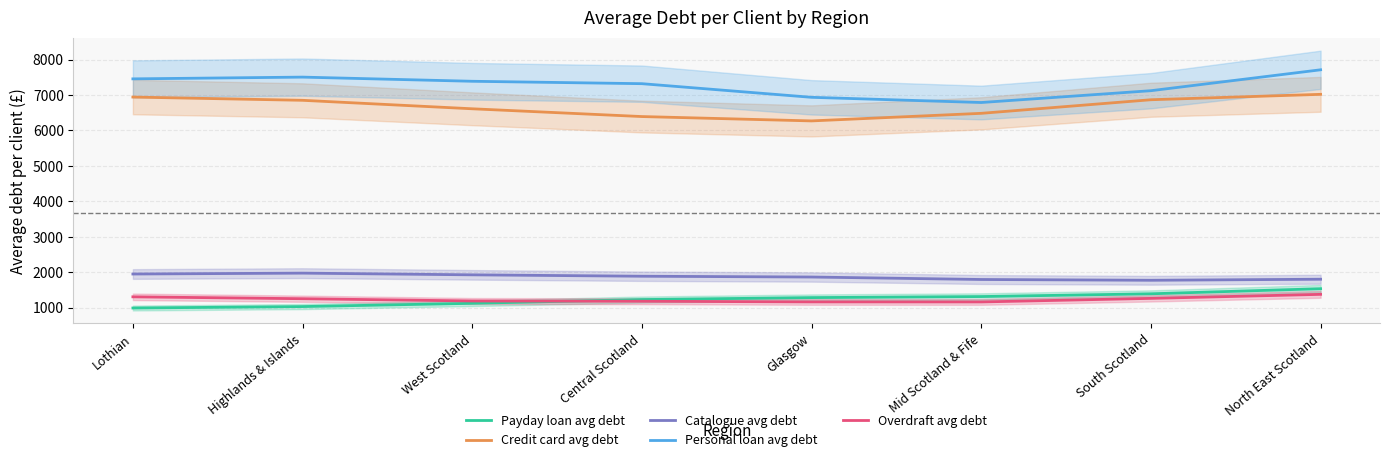

List the series in order of their peak value, lowest first.

Overdraft avg debt, Payday loan avg debt, Catalogue avg debt, Credit card avg debt, Personal loan avg debt